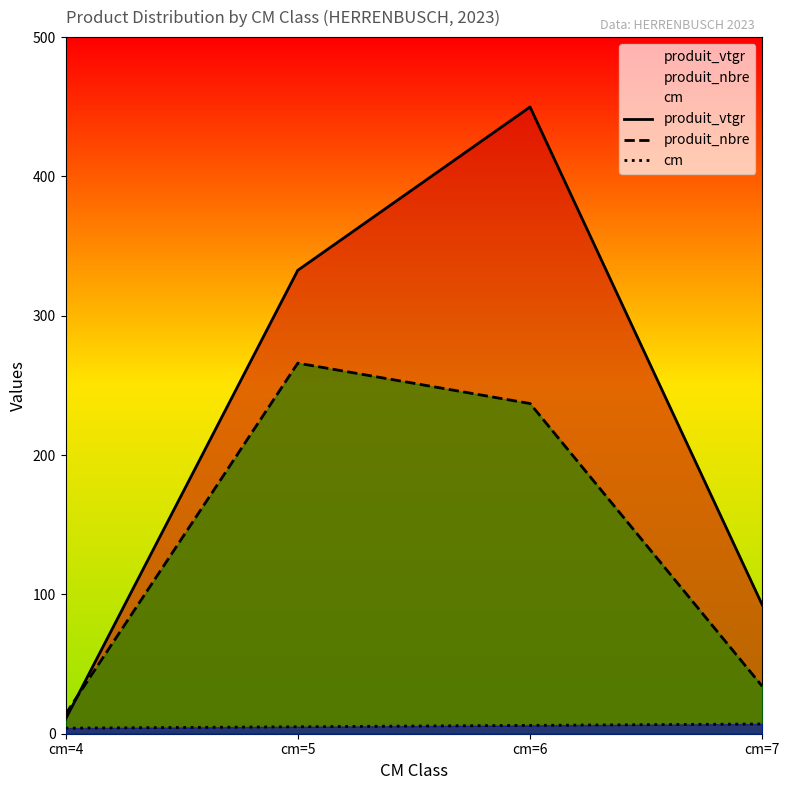

What is the highest value of the produit_vtgr series?

449.9